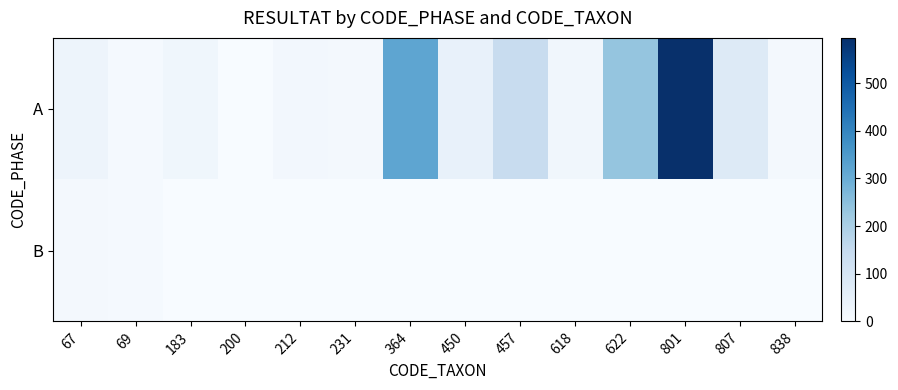

Which series has the widest spread of values?

A